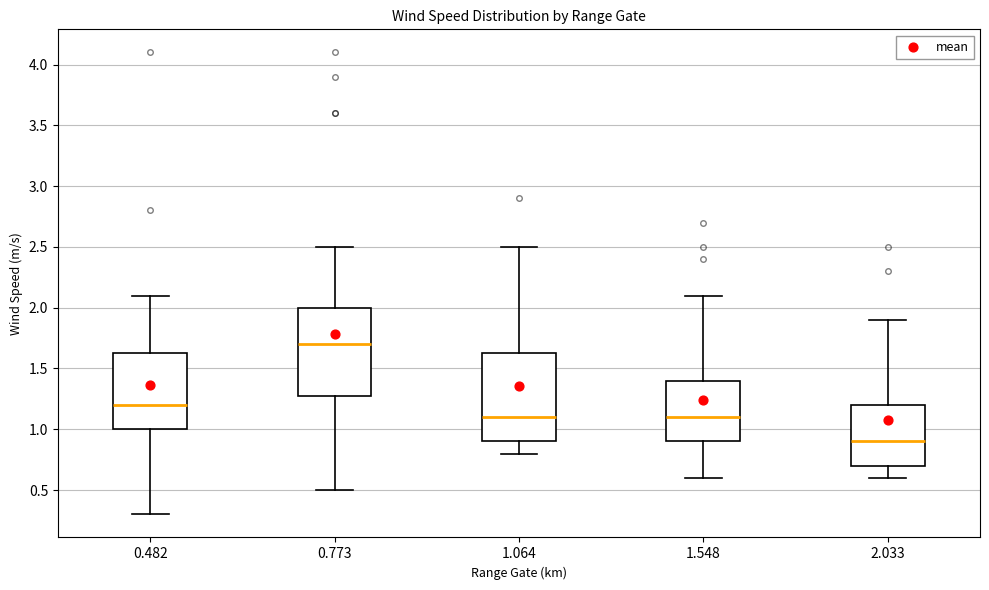

Where is the lower edge of the box at x = 0.773 on the y-axis? The values are not printed on the chart, so give them approximately, as read against the axis.

1.30